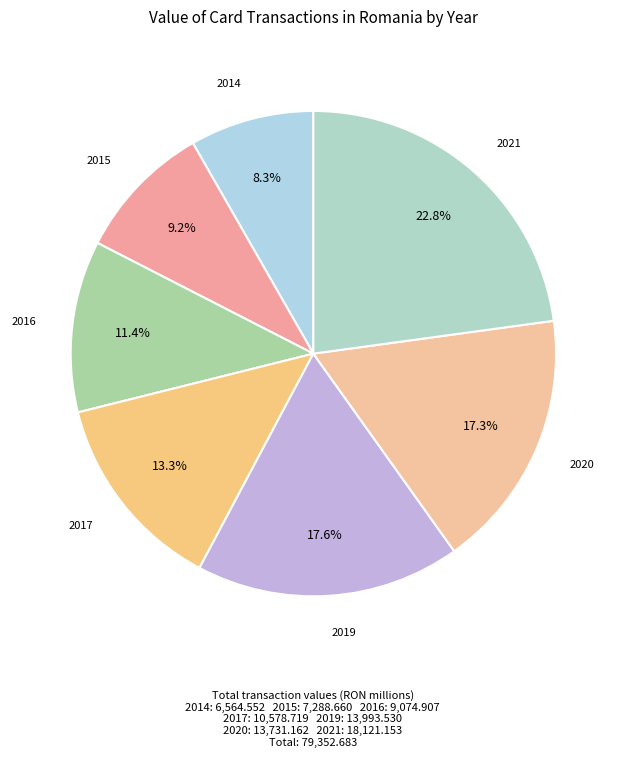

How many slices are in this pie chart?

7